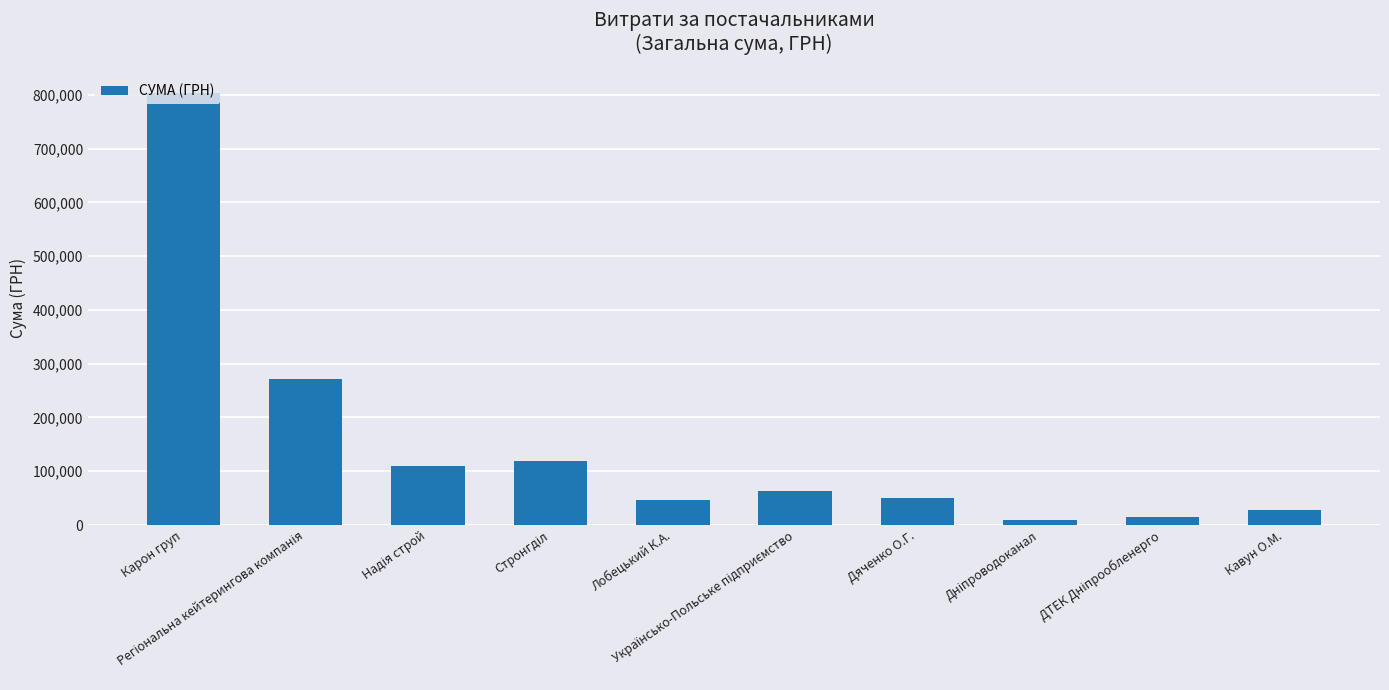

What is the average value?

151544.2